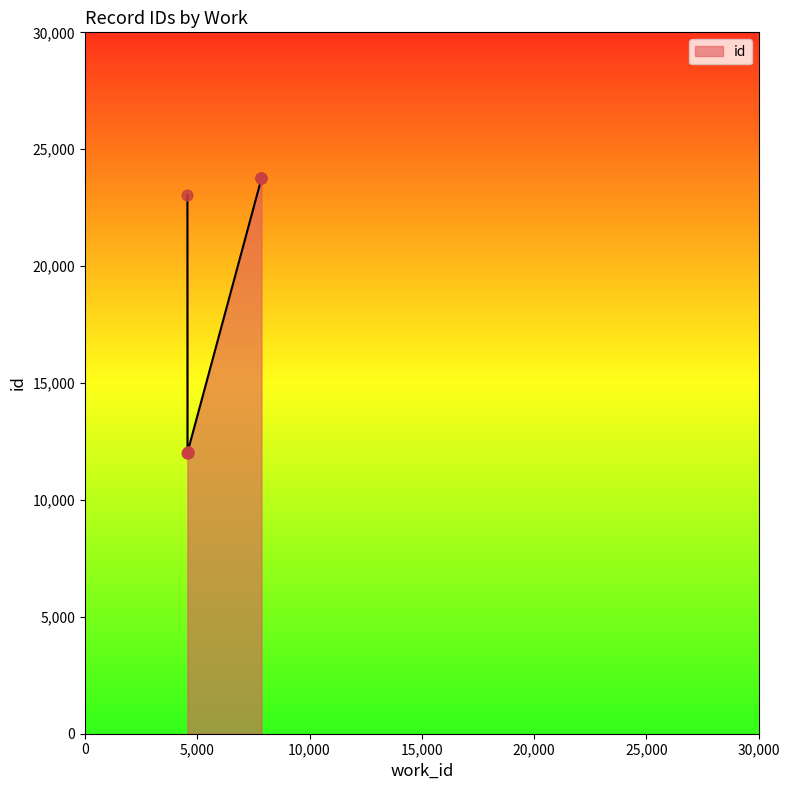

What is the change in value from 4569 to 7861?

+11719